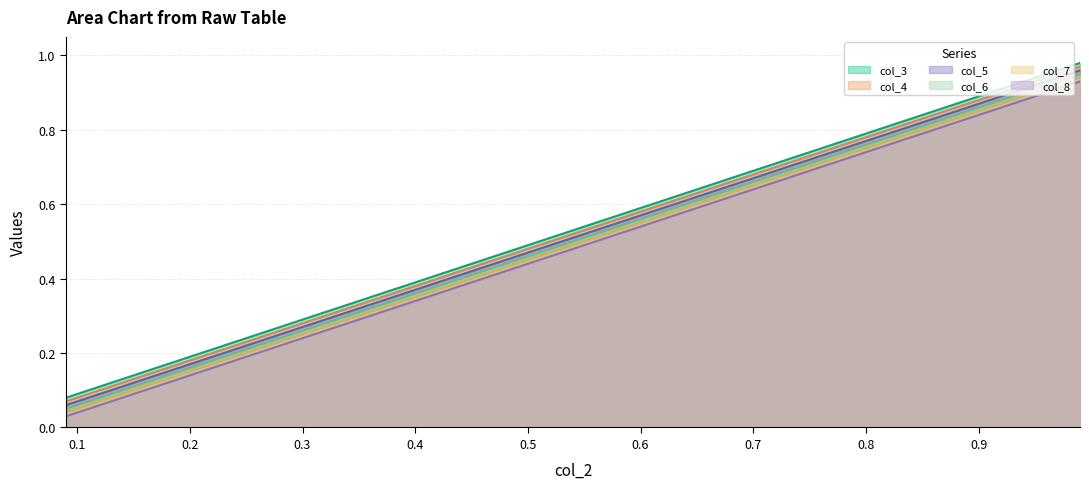

What are all the series names shown in the legend?

col_3, col_4, col_5, col_6, col_7, col_8